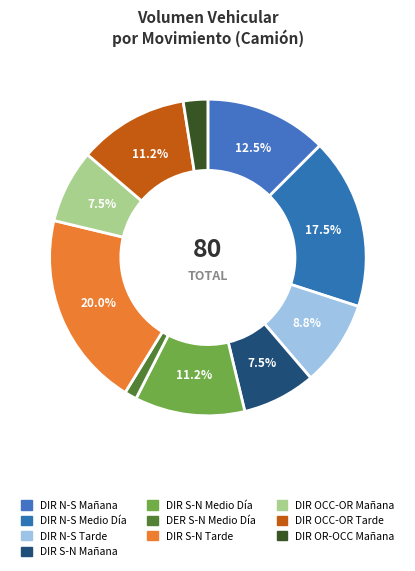

How many segments does this pie chart have?

10